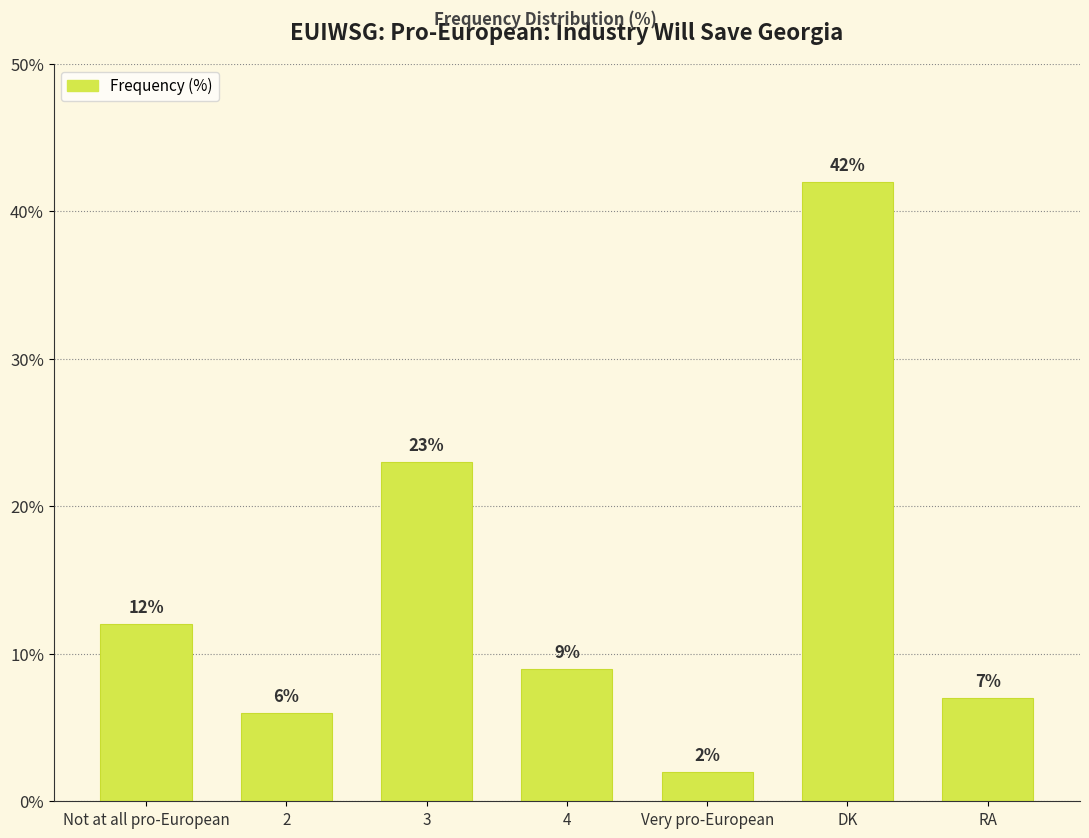

What is the label of the 1st bar from the left?

Not at all pro-European